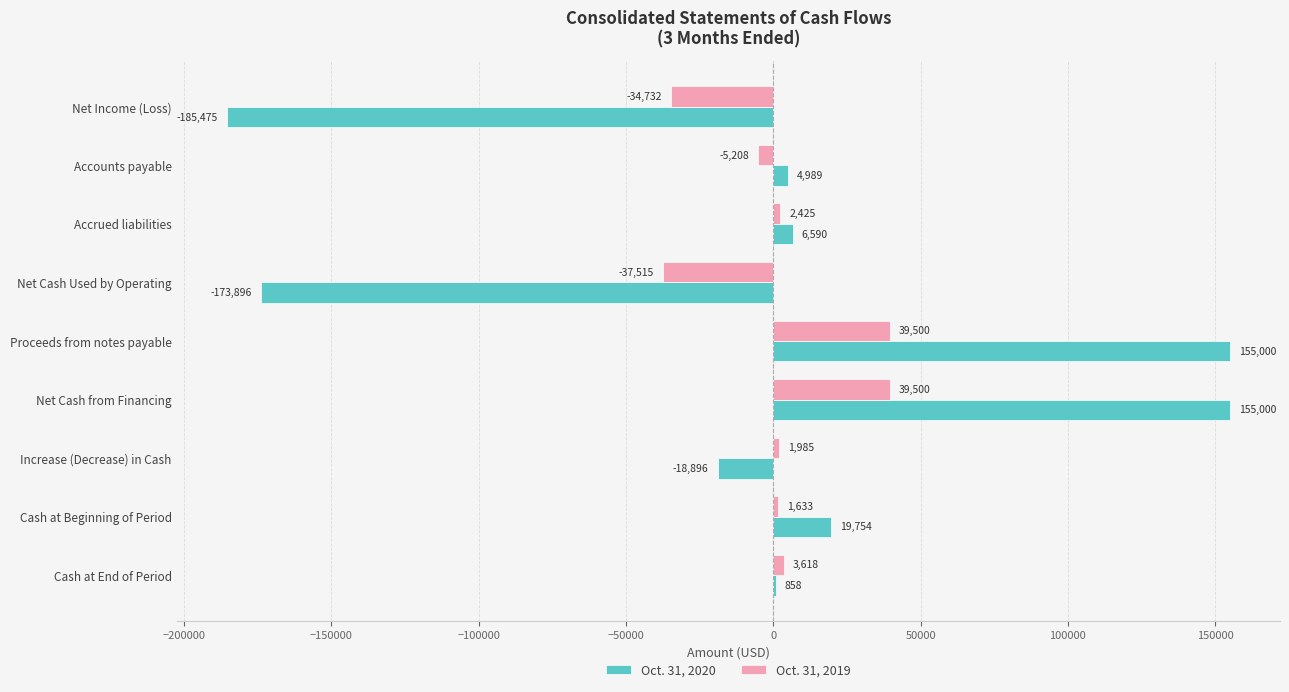

The Oct. 31, 2020 series shows 79669 at Proceeds from notes payable. True or false?

False